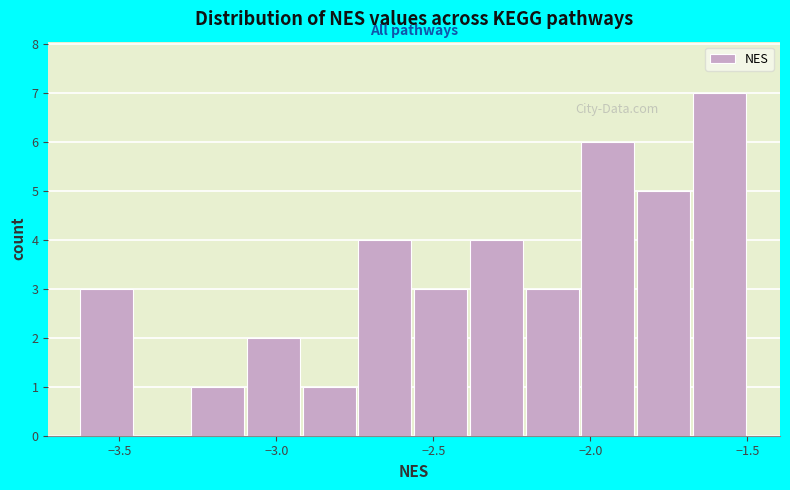

Around what value on the x-axis is the tallest bar? Give the approximate position of its centre, as read against the axis.

-1.60